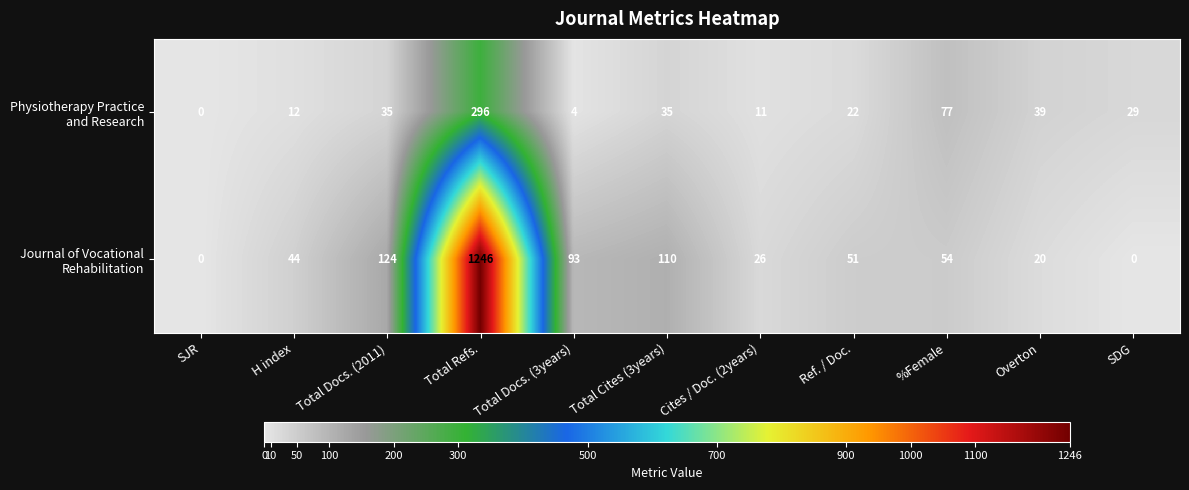

At which category is the sum across all series the highest?

Total Refs.